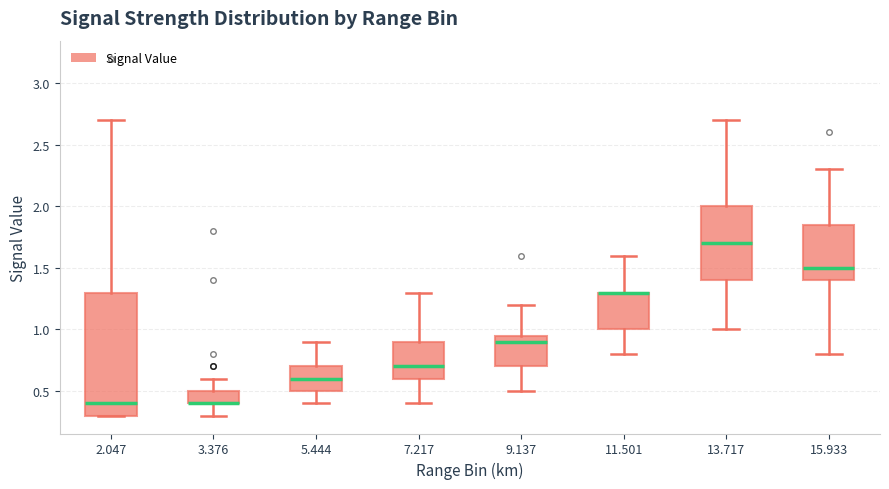

Which box is the tallest, from its lower edge to its upper edge?

2.047